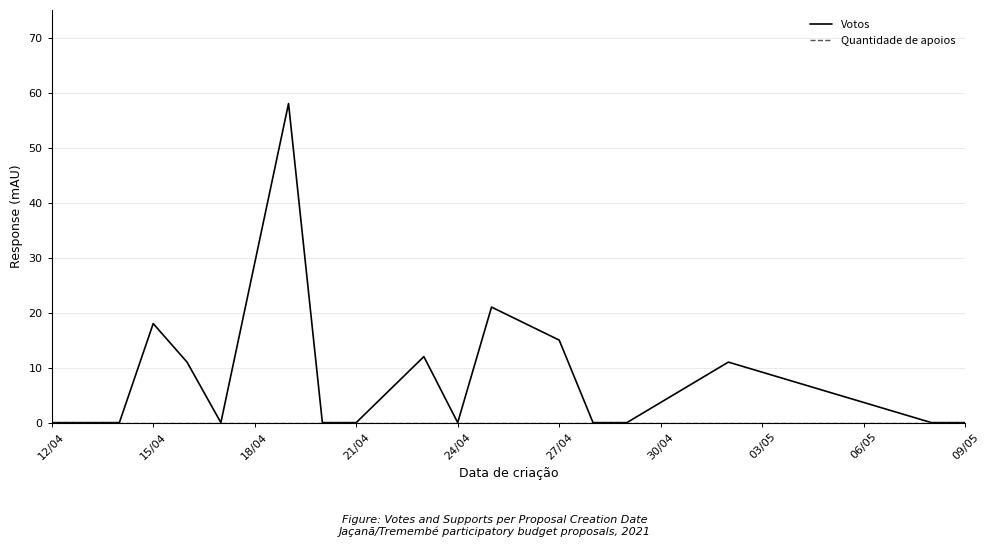

What is the greatest value displayed?

58